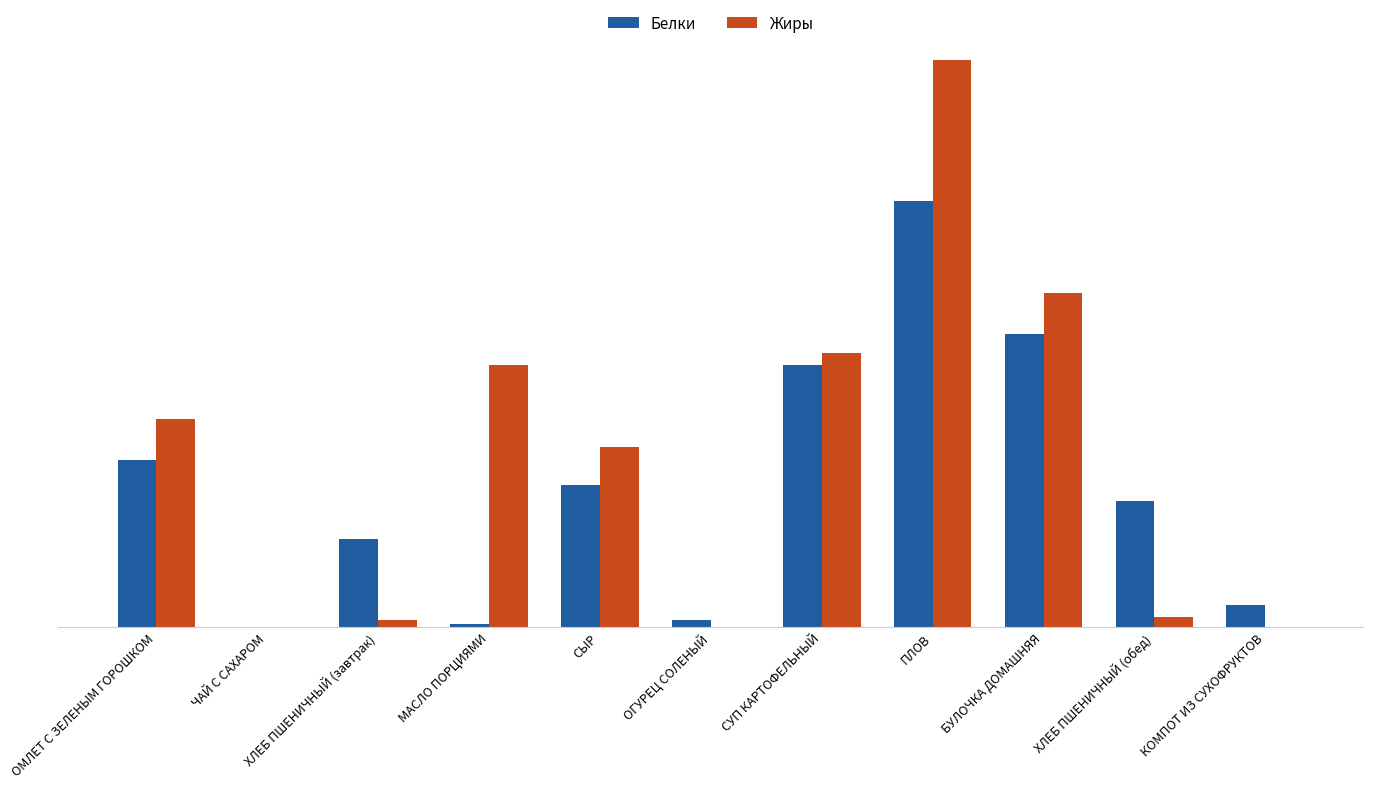

What is the maximum value shown in the chart?

18.0